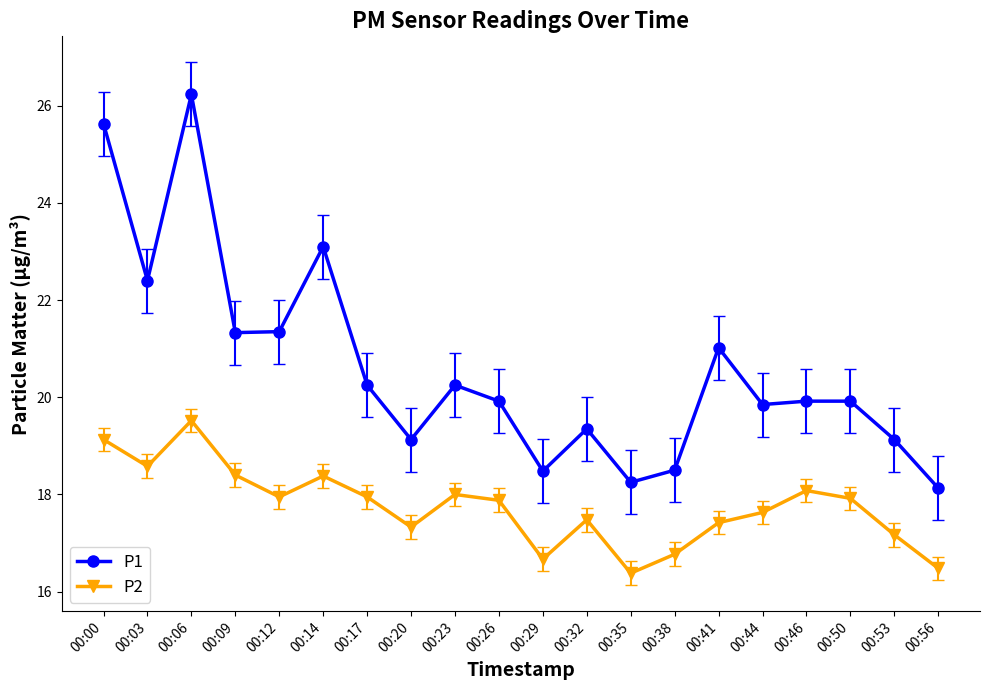

What is the difference between the second highest and second lowest values in the P1 series?

7.4